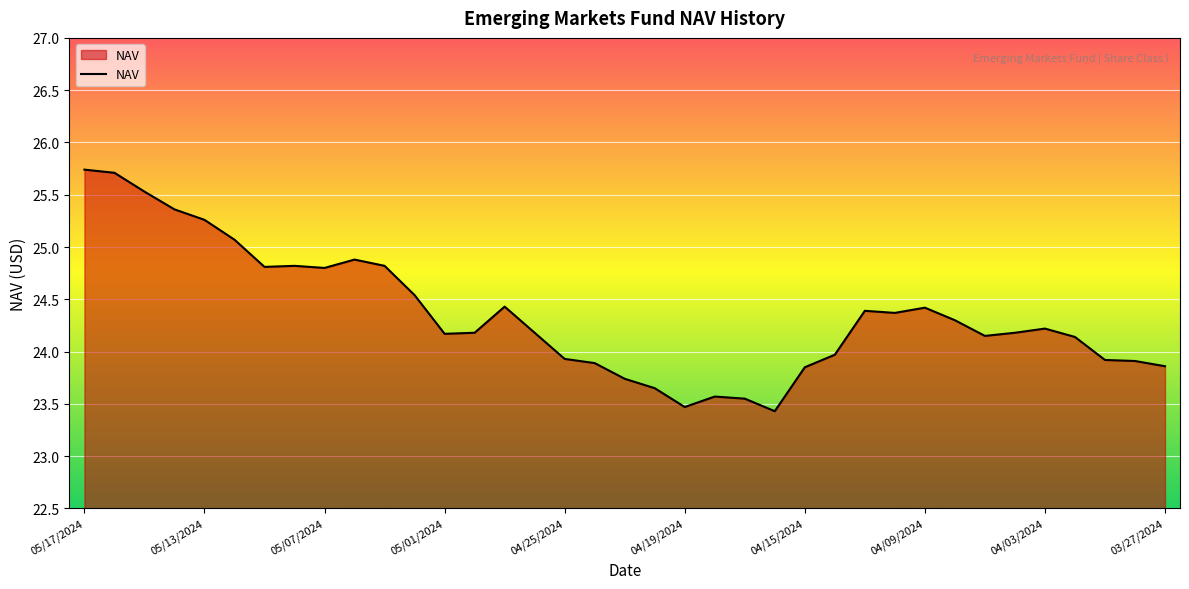

What is the maximum value shown in the chart?

25.7